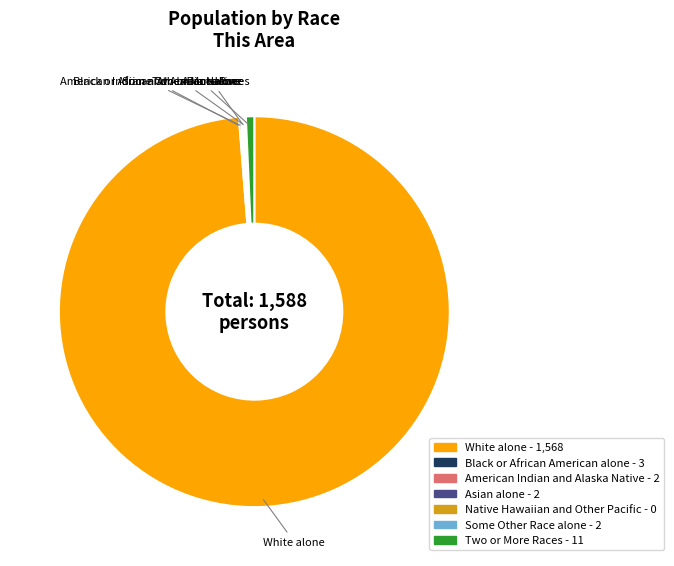

Which has a higher value, White alone or Two or More Races?

White alone